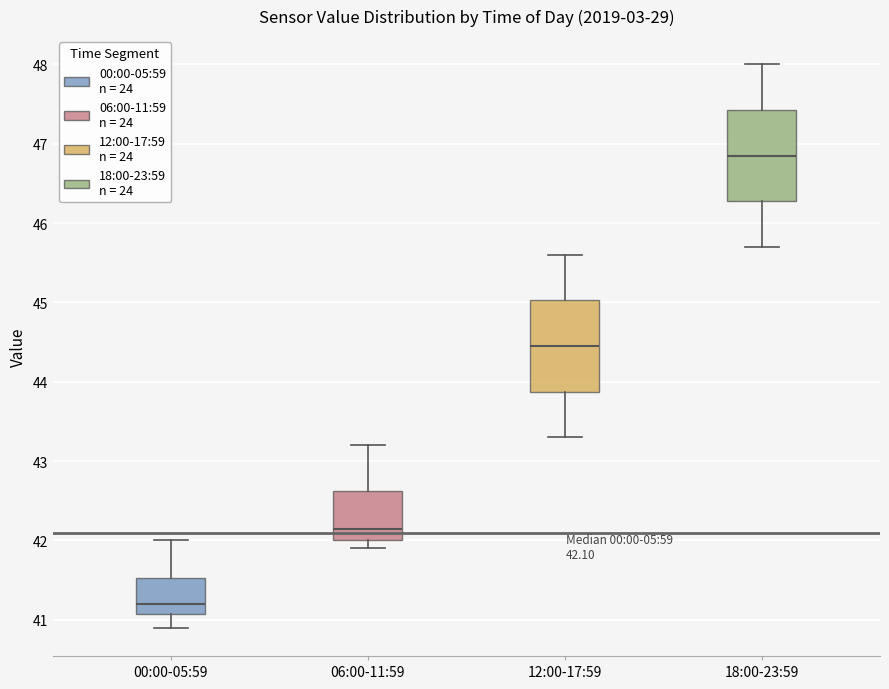

Which box's median line is the highest?

18:00-23:59